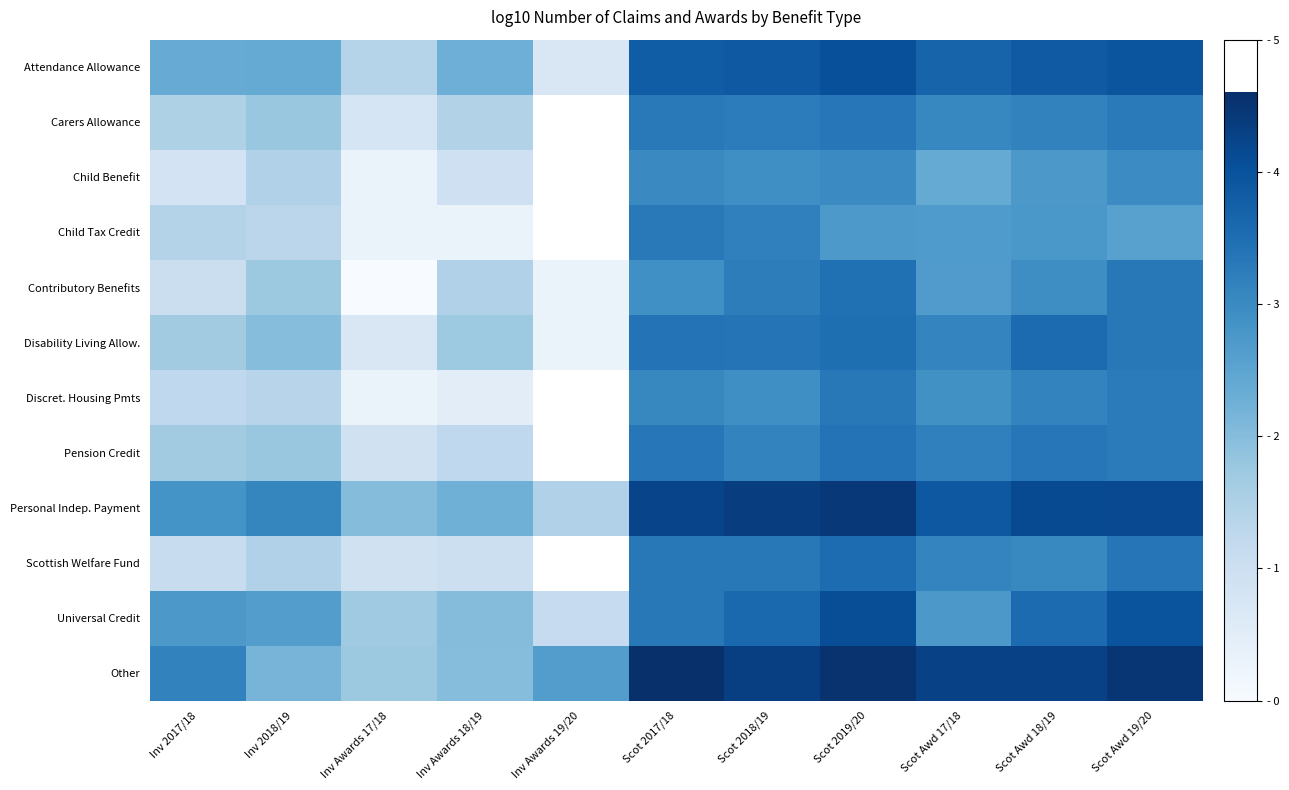

At Scot 2019/20, list the series in order from largest to smallest.

Other, Personal Indep. Payment, Universal Credit, Attendance Allowance, Scottish Welfare Fund, Disability Living Allow., Contributory Benefits, Pension Credit, Carers Allowance, Discret. Housing Pmts, Child Benefit, Child Tax Credit